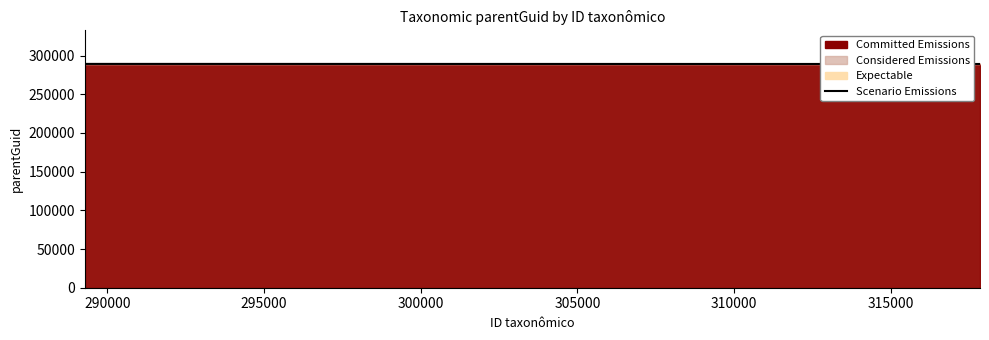

What is the minimum value shown in the chart?

289097